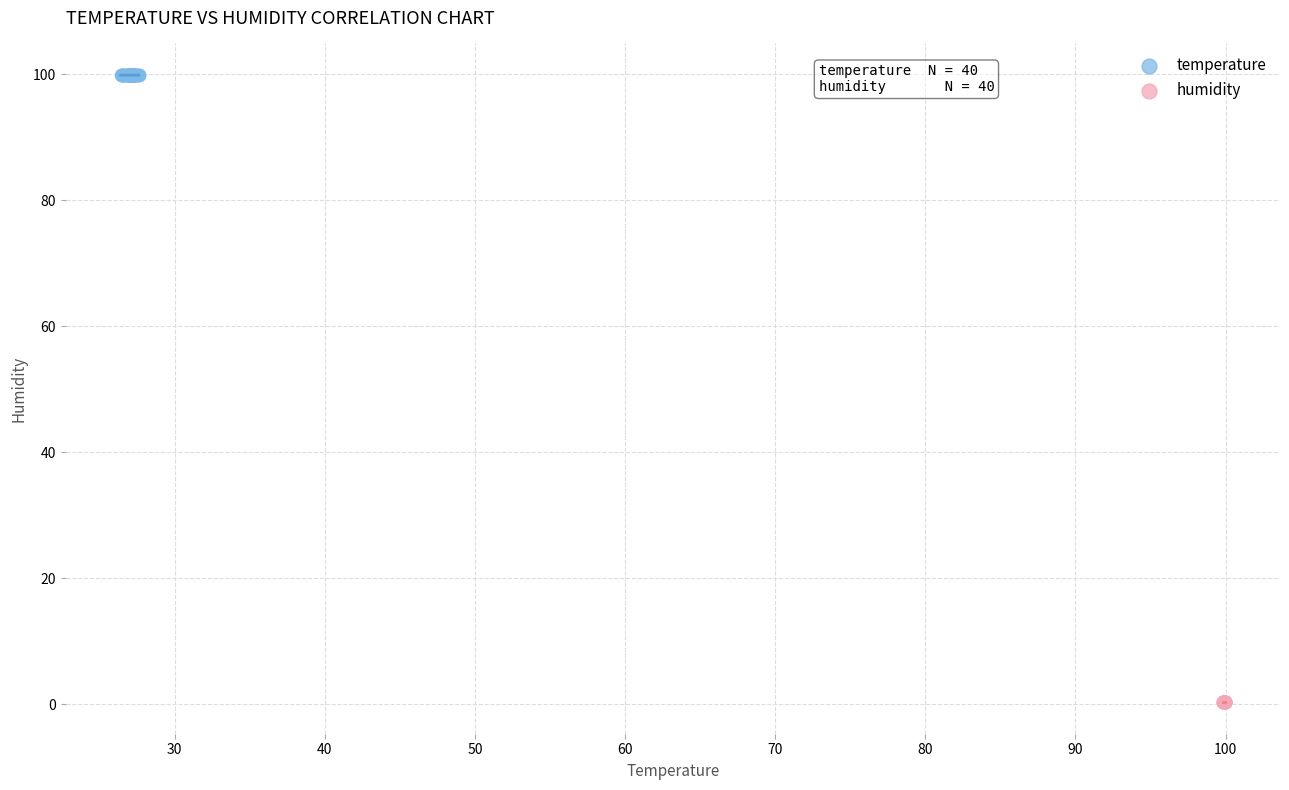

Which series has the largest Y range (max minus min)?

temperature